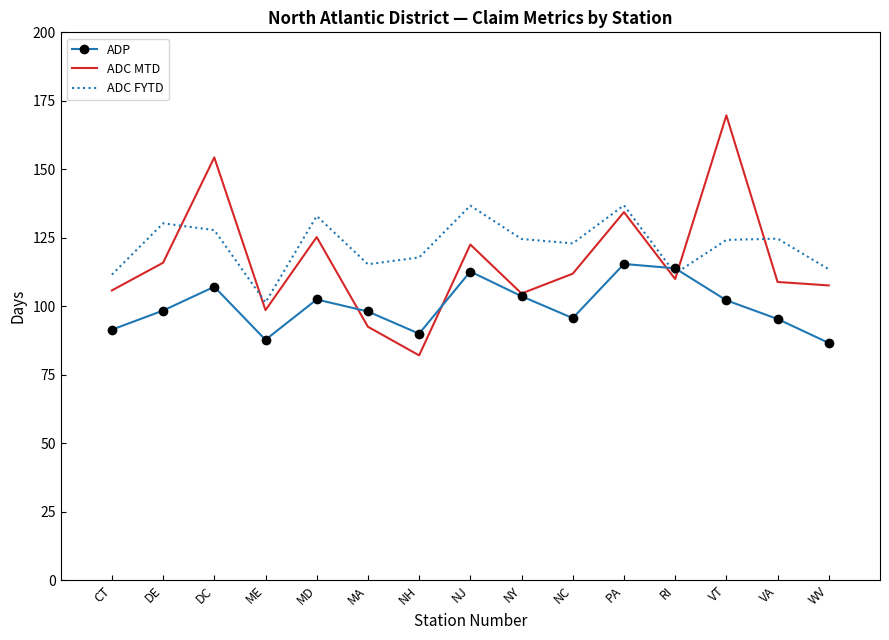

Read the ADC FYTD value at CT.

111.5